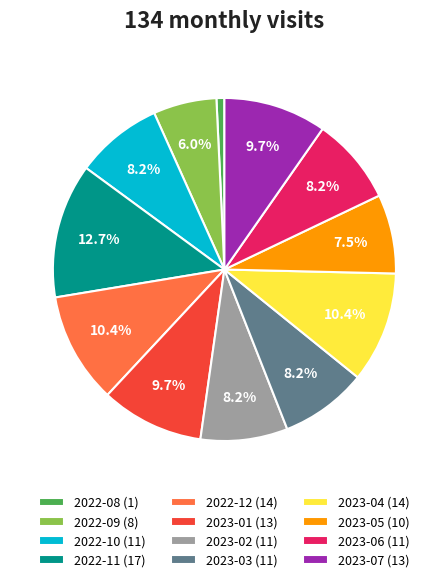

To the nearest percent, what portion does 2023-01 represent?

10%